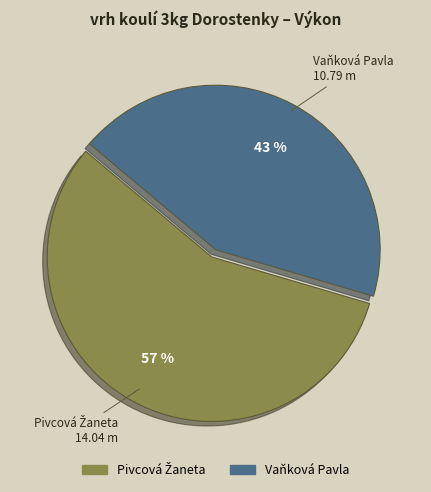

Is there any slice that represents more than half of the pie?

Yes